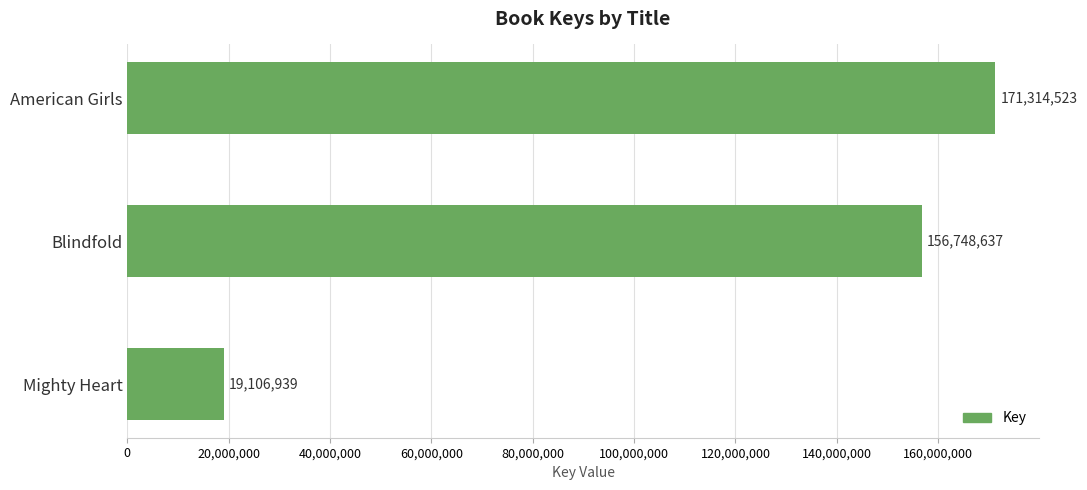

Does the chart contain any negative values?

No